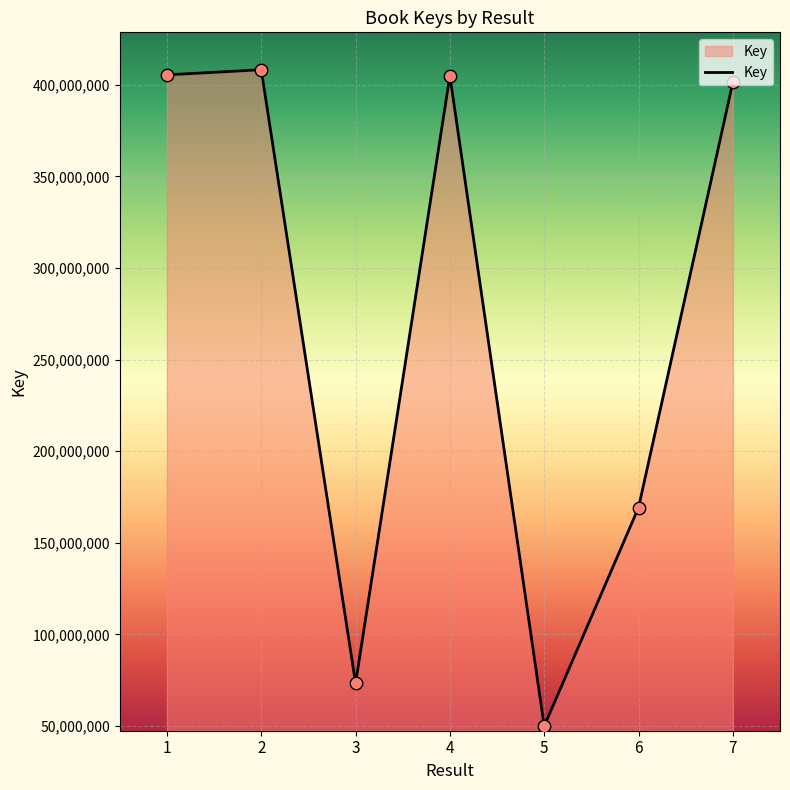

What is the ratio of the value at 7 to the value at 6?

2.4